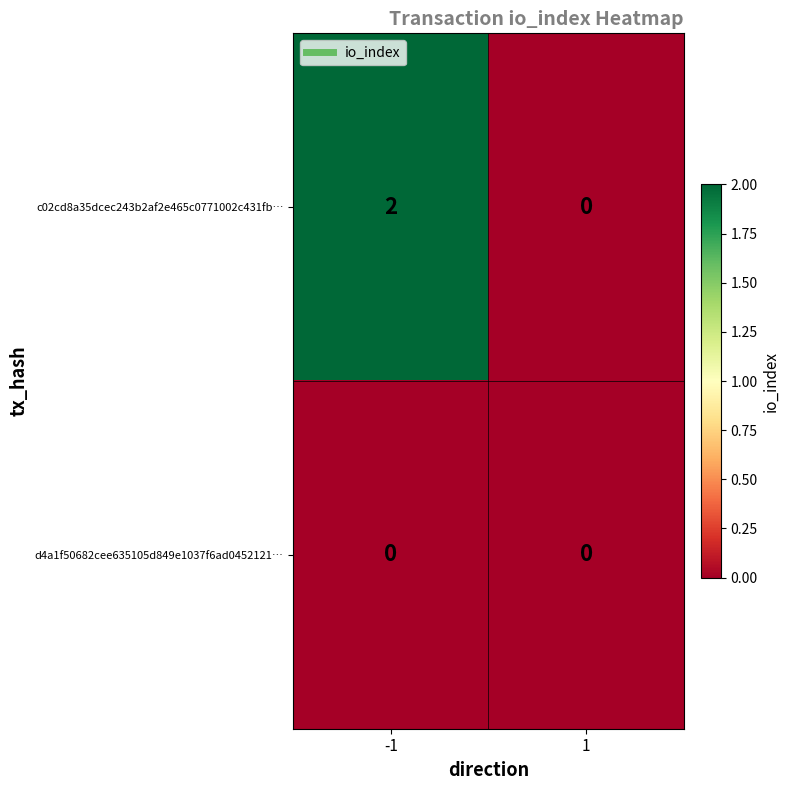

Reading right to left, transcribe all the data shown in this chart.

c02cd8a35dcec243b2af2e465c0771002c431fb…: 0	2
d4a1f50682cee635105d849e1037f6ad0452121…: 0	0